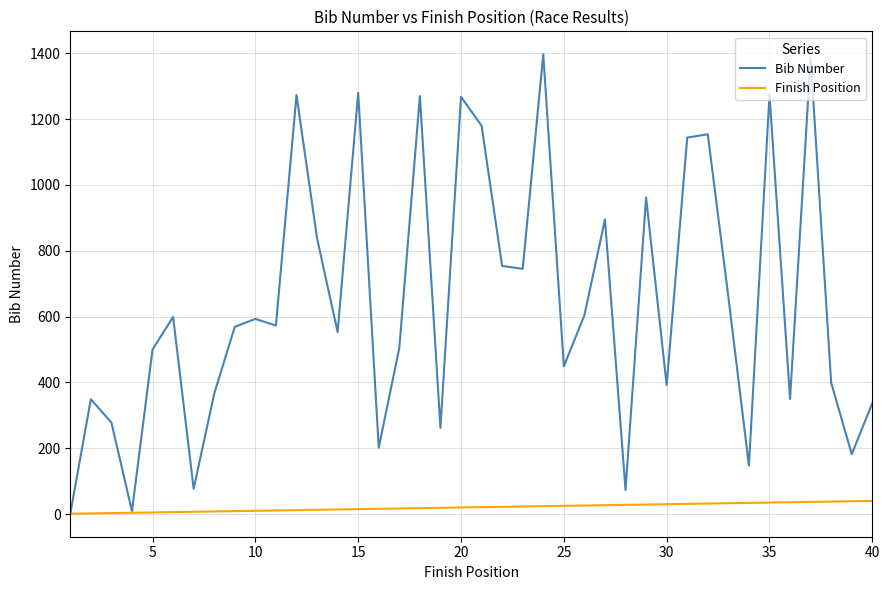

Which series has the largest total across all categories?

Bib Number